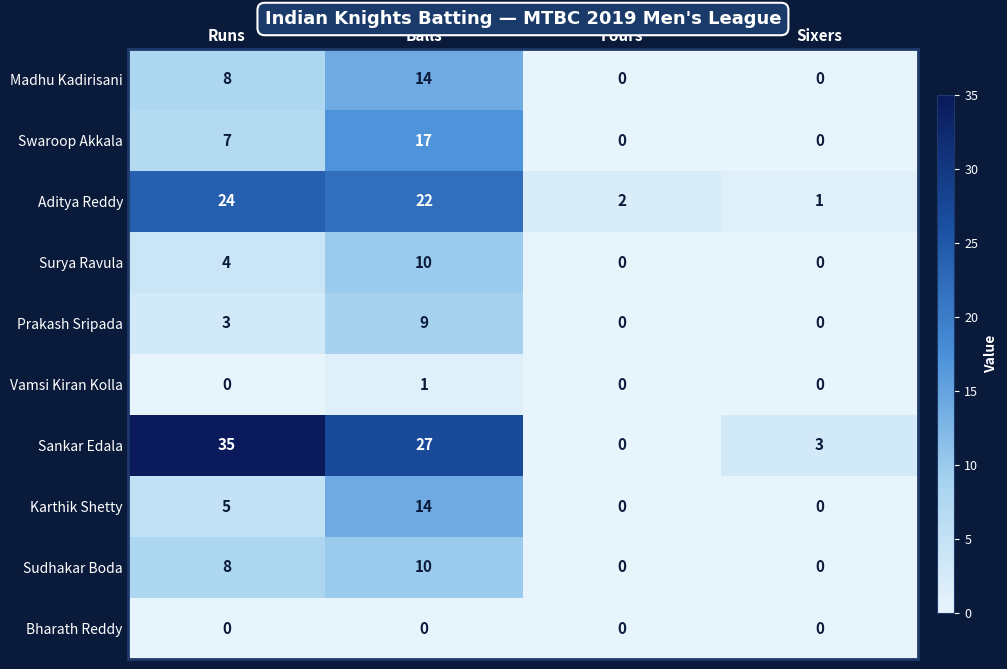

How many data points does each series have?

4